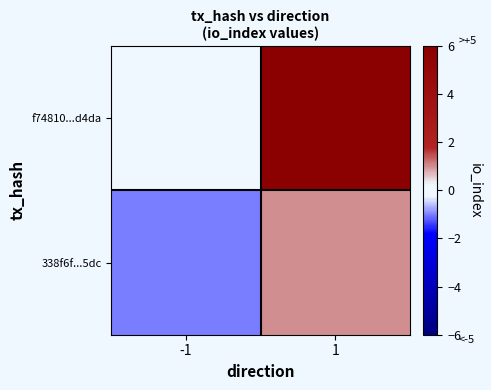

Reading left to right, extract all data points from this chart.

f74810...d4da: -1=0	1=6
338f6f...5dc: -1=-1	1=1